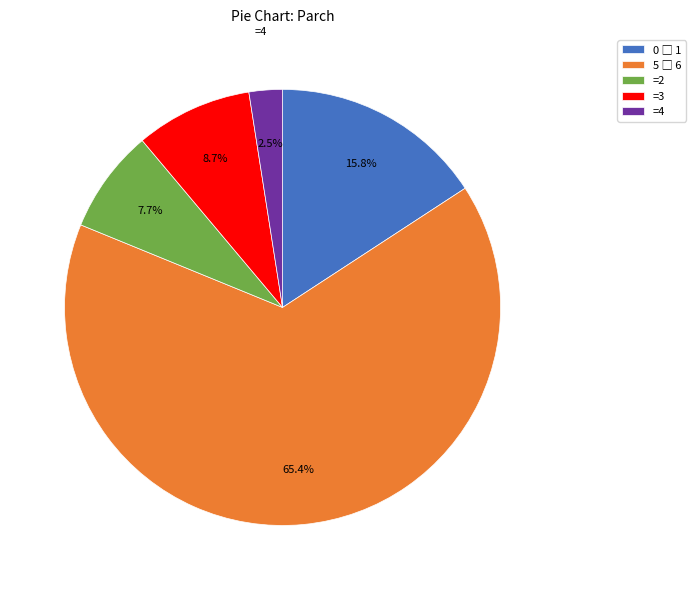

Do =2 and =4 together represent more than half of the pie?

No